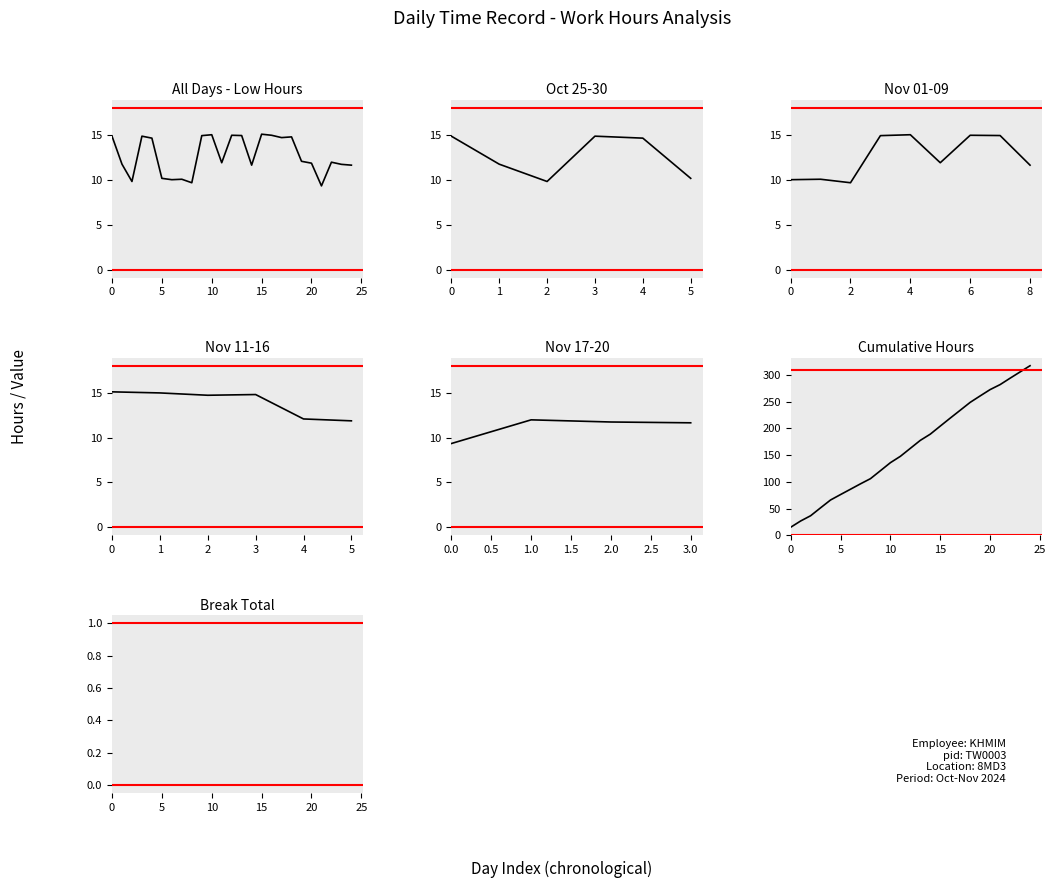

What is the smallest value displayed?

9.3